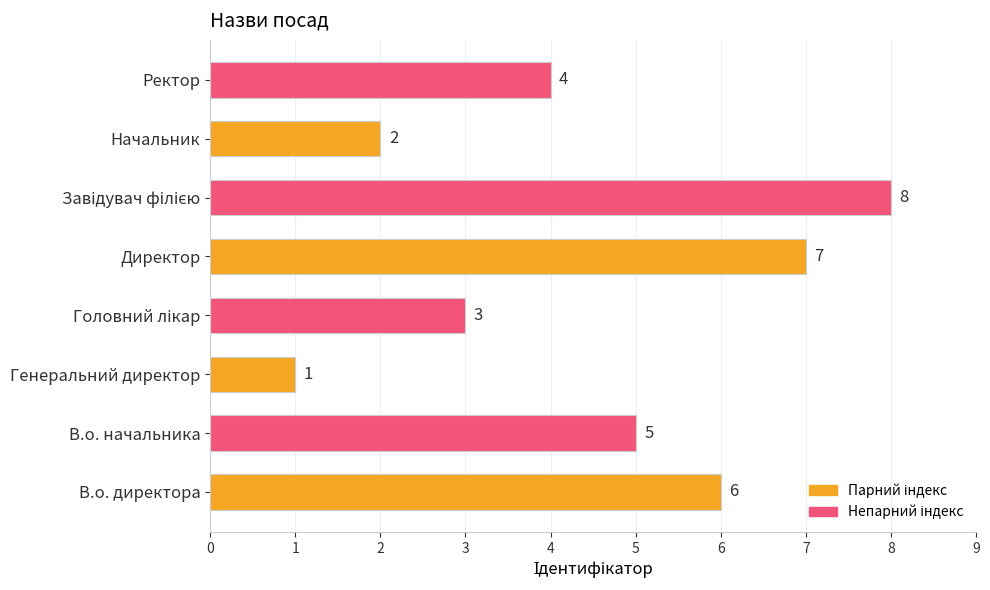

What is the greatest value displayed?

8